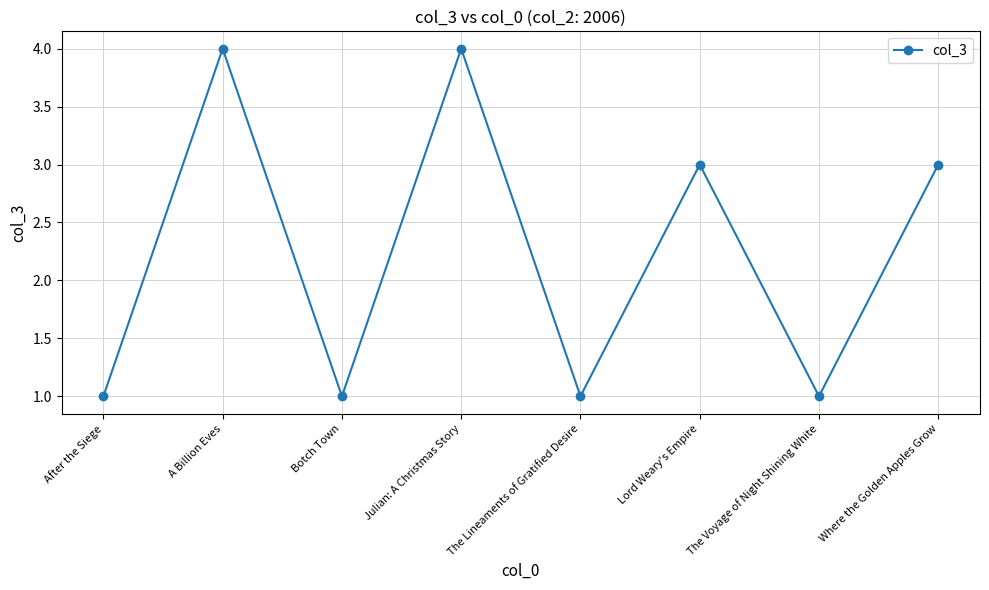

What is the approximate value at A Billion Eves?

4